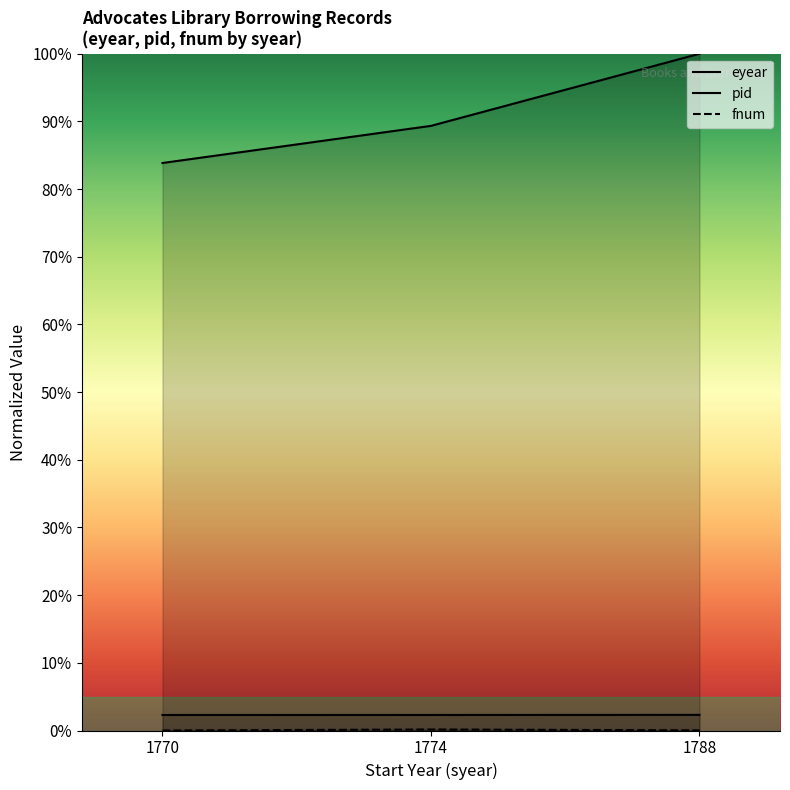

Which category has the highest value in the eyear series?

1788